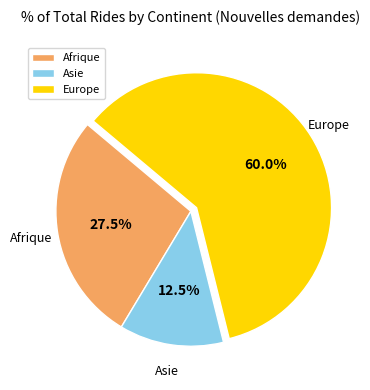

Count the number of slices in the pie.

3